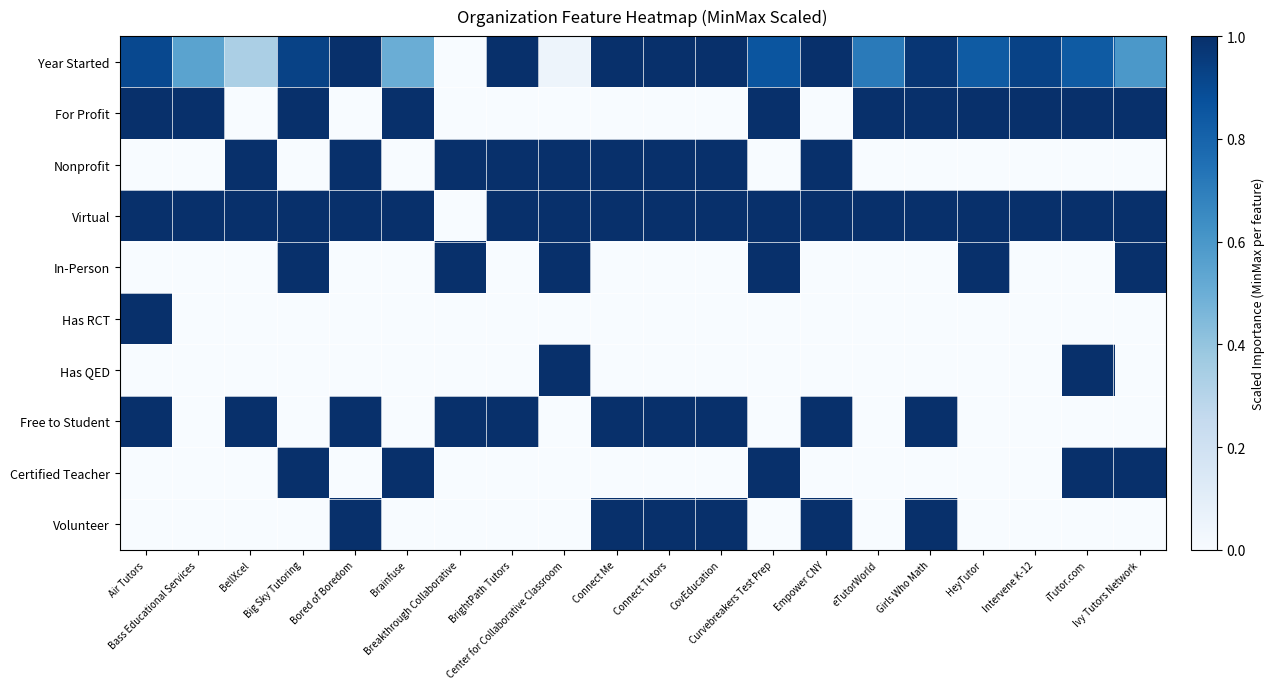

Which series has the widest spread of values?

Year Started